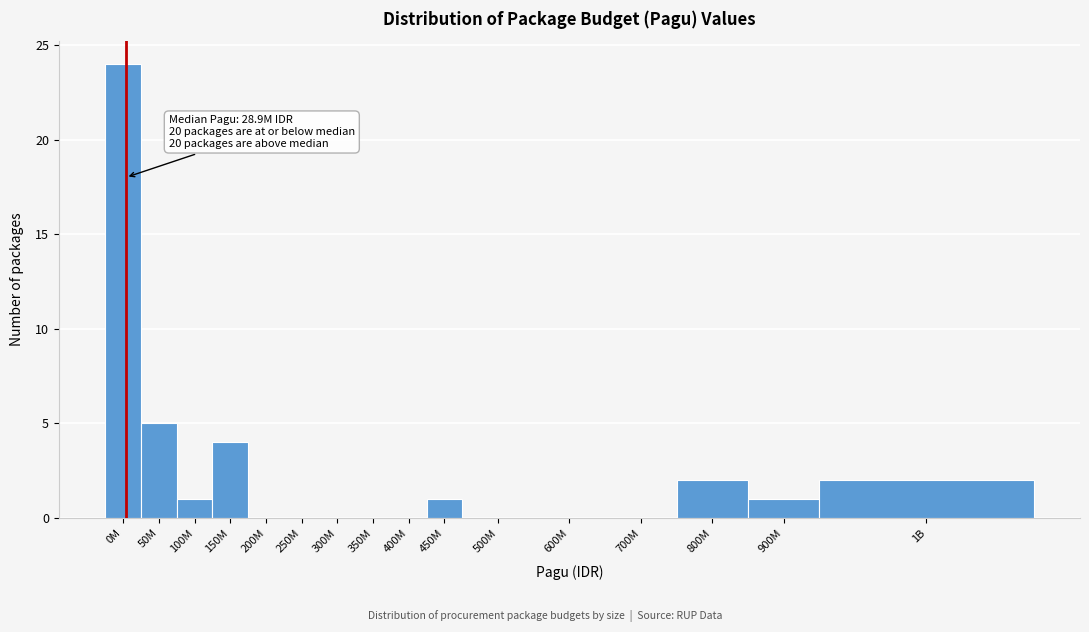

Reading left to right, what are all the values shown in this chart?

0M=24	50M=5	100M=1	150M=4	200M=0	250M=0	300M=0	350M=0	400M=0	450M=1	500M=0	600M=0	700M=0	800M=2	900M=1	1B=2